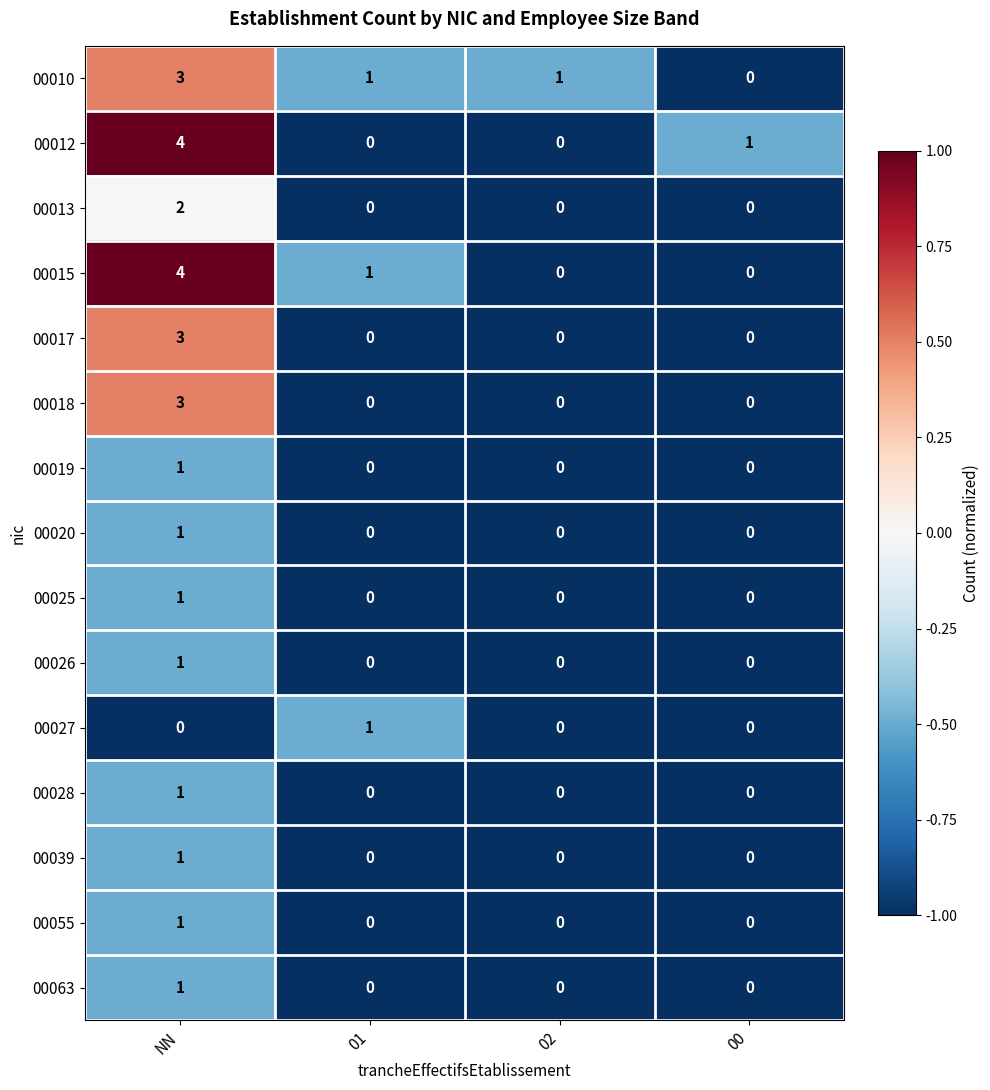

The value of 00055 at 02 is 1. True or false?

False